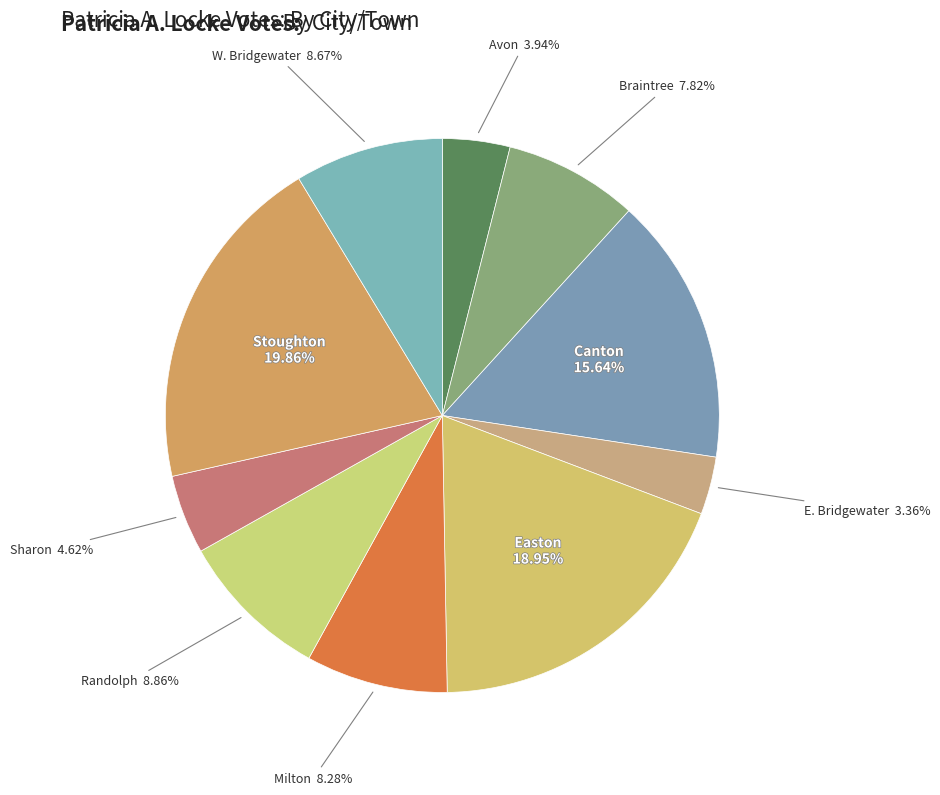

To the nearest percent, what percentage of the pie is Sharon?

5%